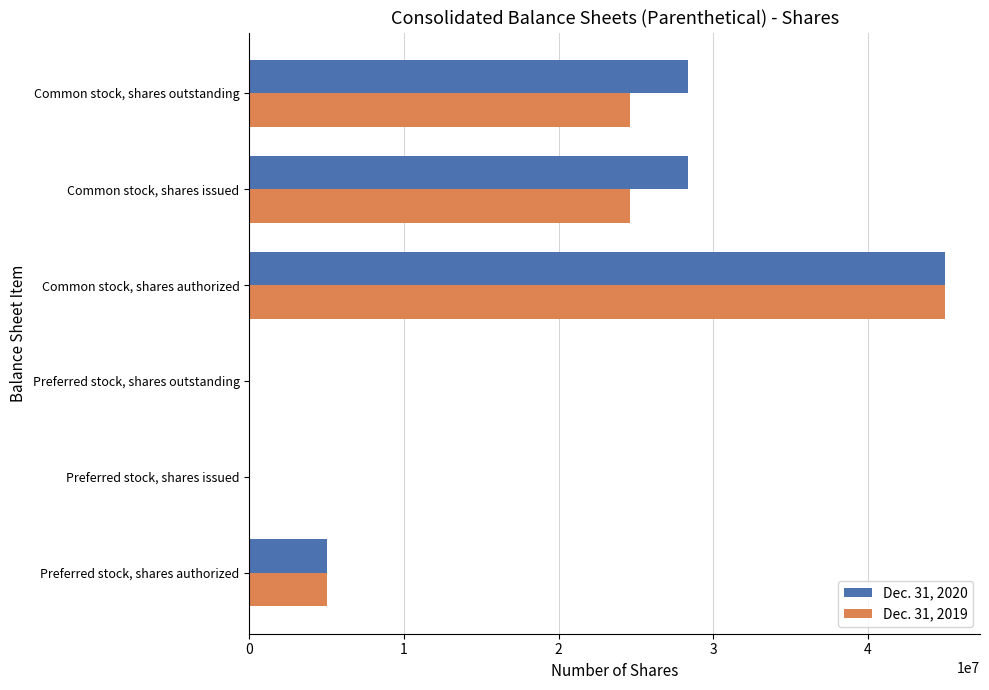

Which series changed the most between Common stock, shares authorized and Common stock, shares outstanding?

Dec. 31, 2019